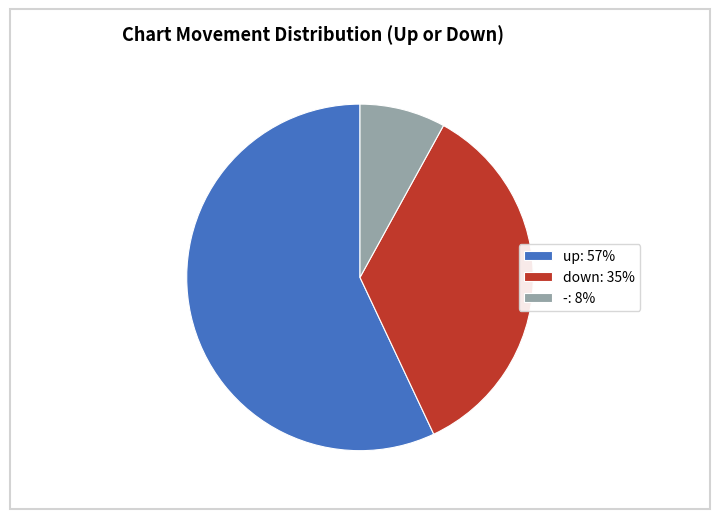

The -: 8% slice represents 14% of the pie. True or false?

False